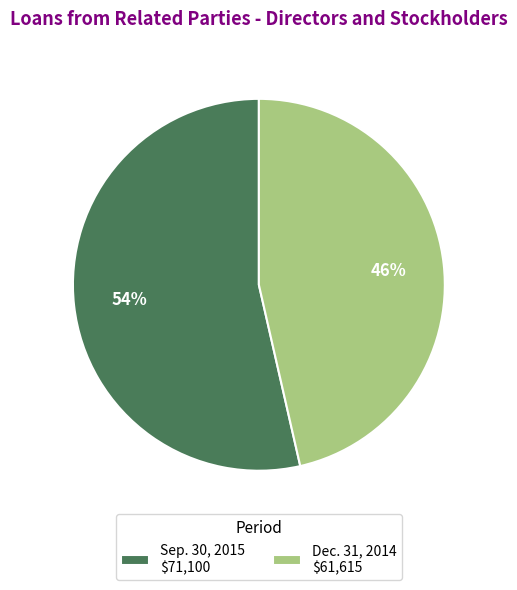

Is it true that Sep. 30, 2015 $71,100 is 54% of the pie?

True